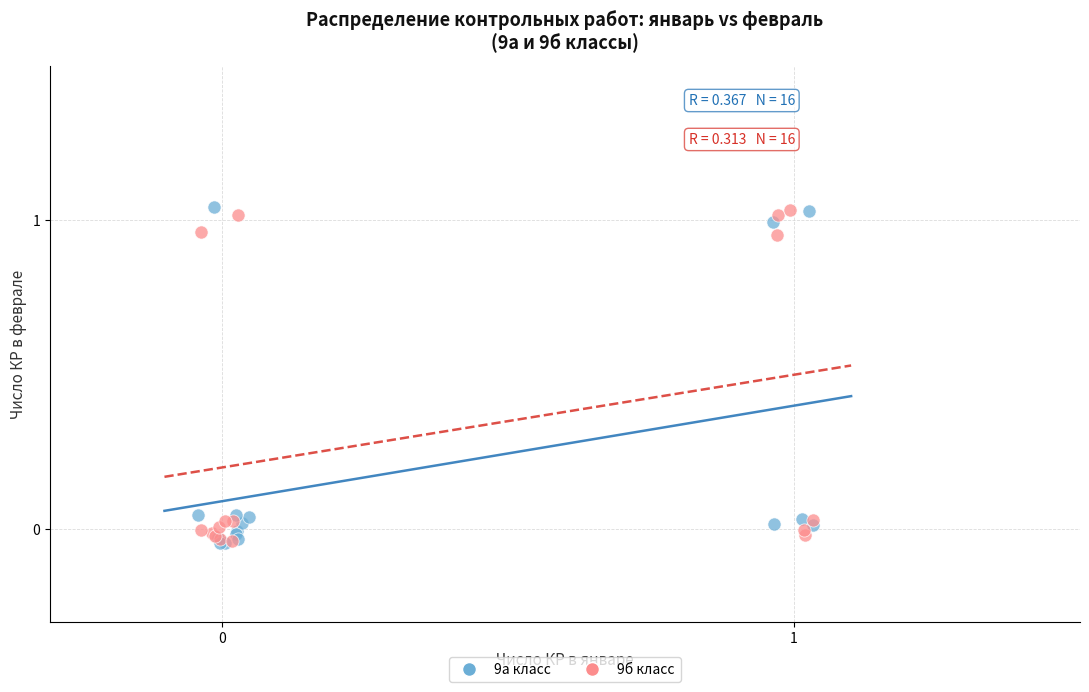

What are all the series names shown in the legend?

9а класс, 9б класс